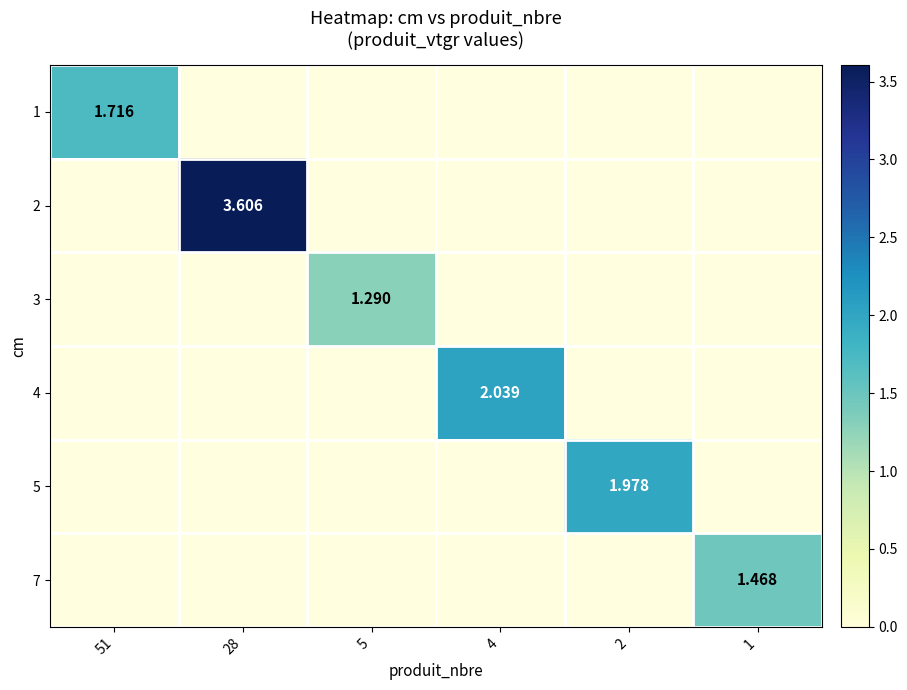

Which category has the lowest value in the 7 series?

51